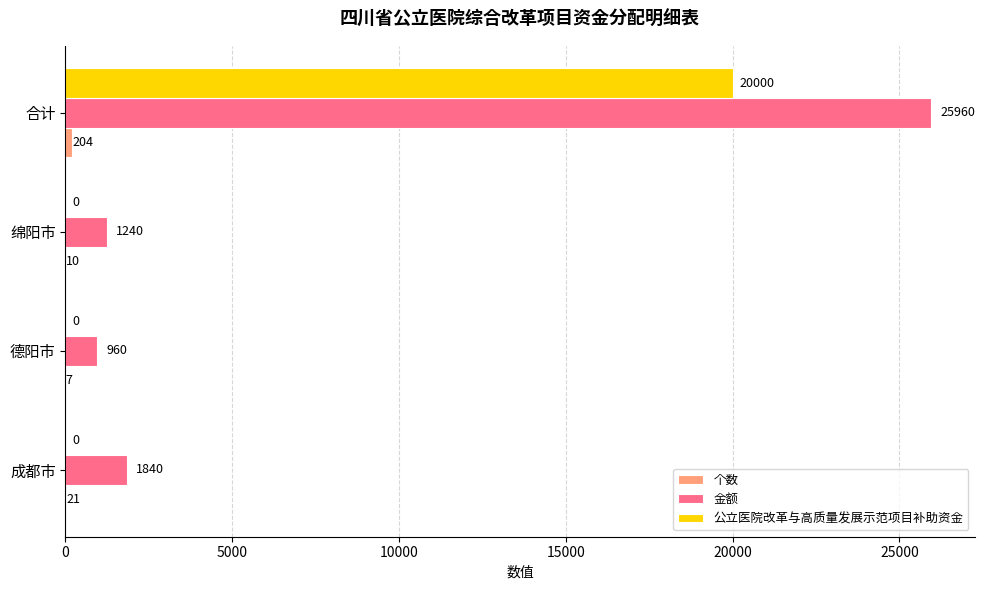

What is the sum of all 公立医院改革与高质量发展示范项目补助资金 values?

20000